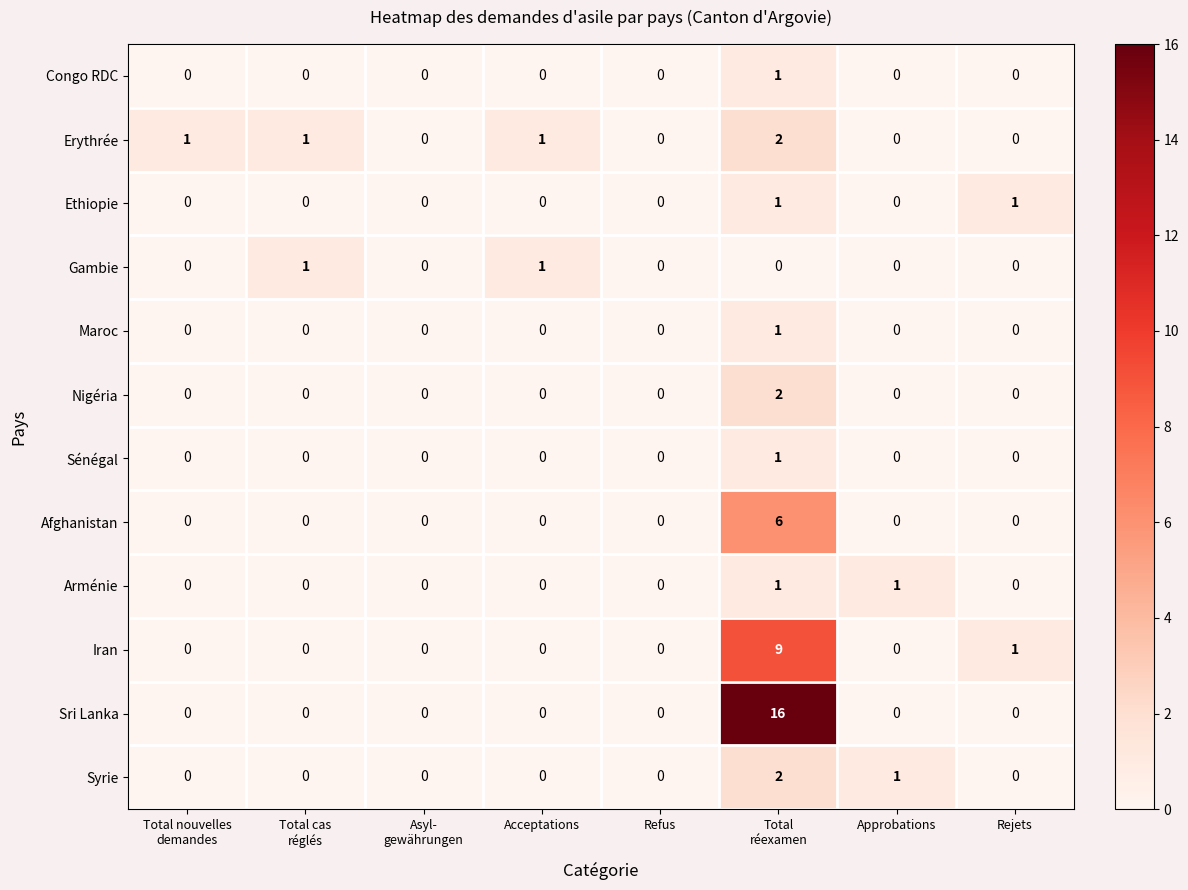

How many Iran values are between 0 and 1?

7